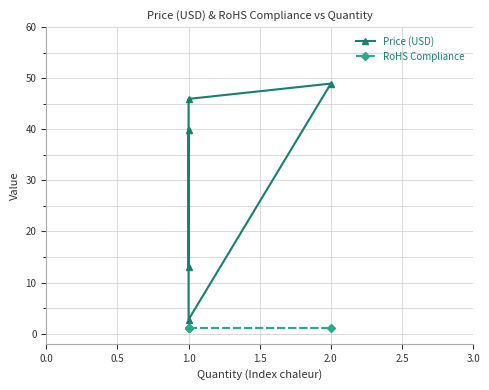

How many lines are shown in the chart?

2